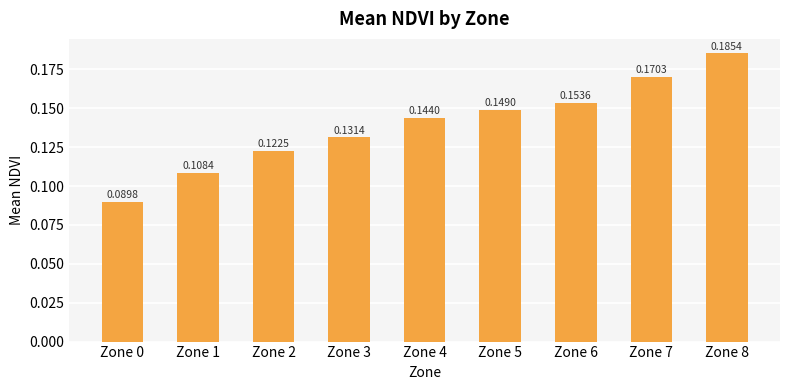

Between Zone 4 and Zone 1, which is larger?

Zone 4